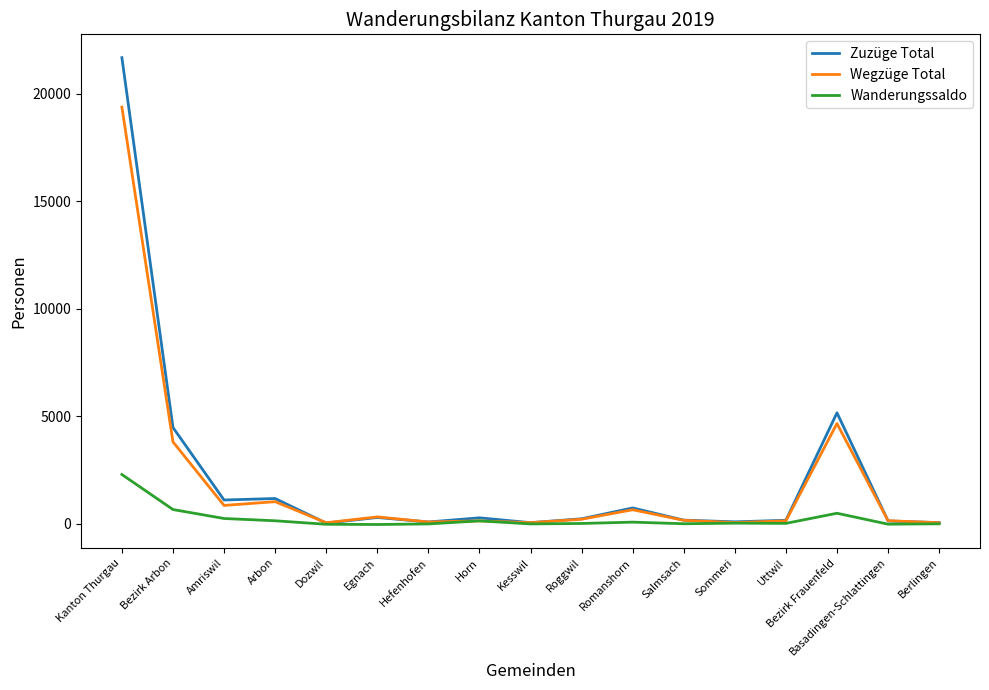

What is the difference between the highest and lowest values at Berlingen?

55